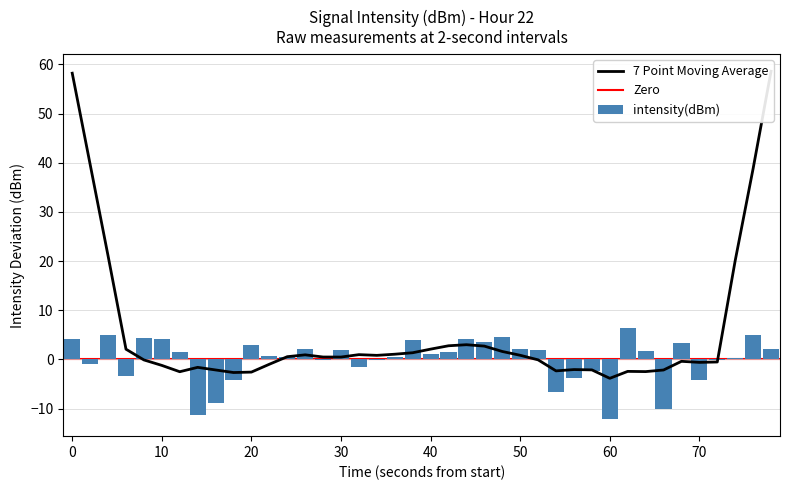

What is the value of the 10th bar from the left?

-4.1